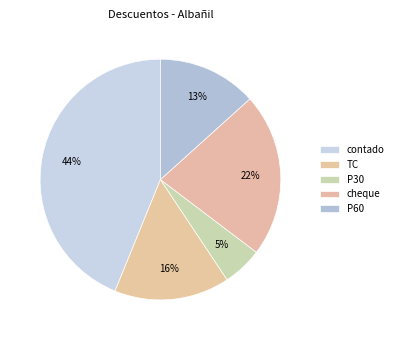

Which slice is the smallest?

P30